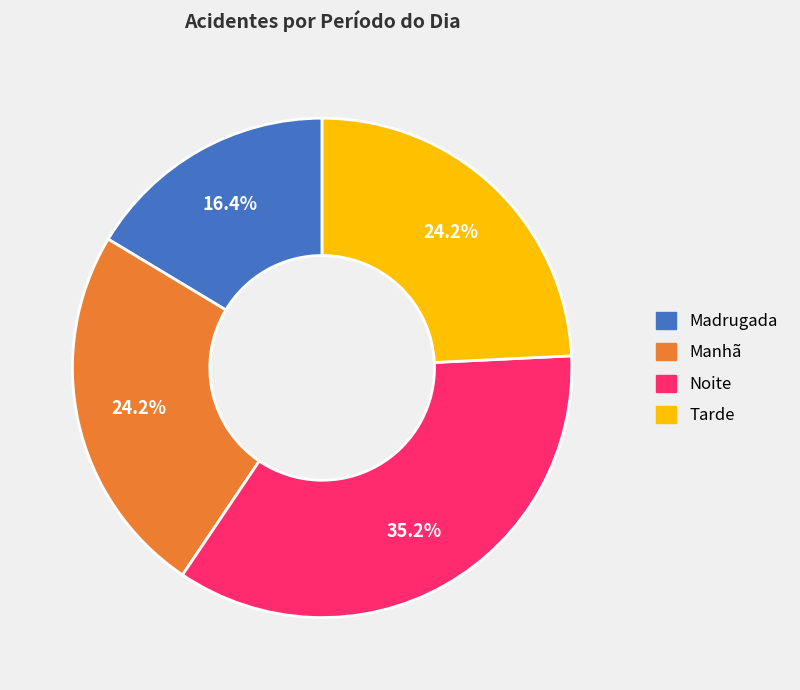

Between Tarde and Madrugada, which is larger?

Tarde